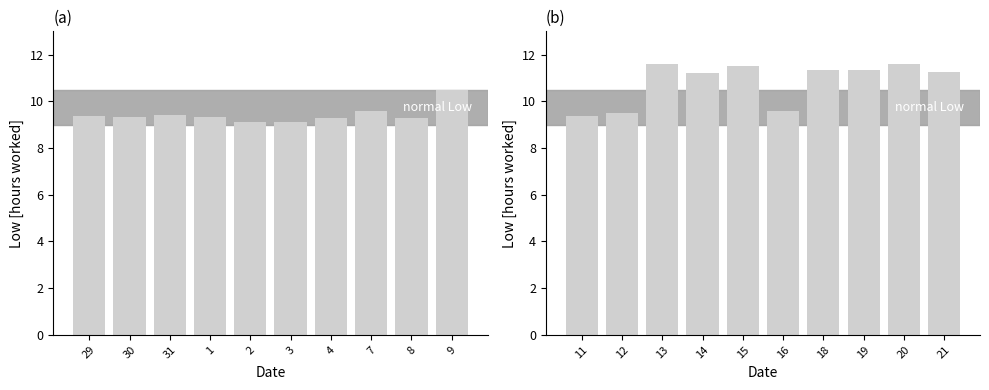

Where is Low (hours) nearest to the value 9?

2